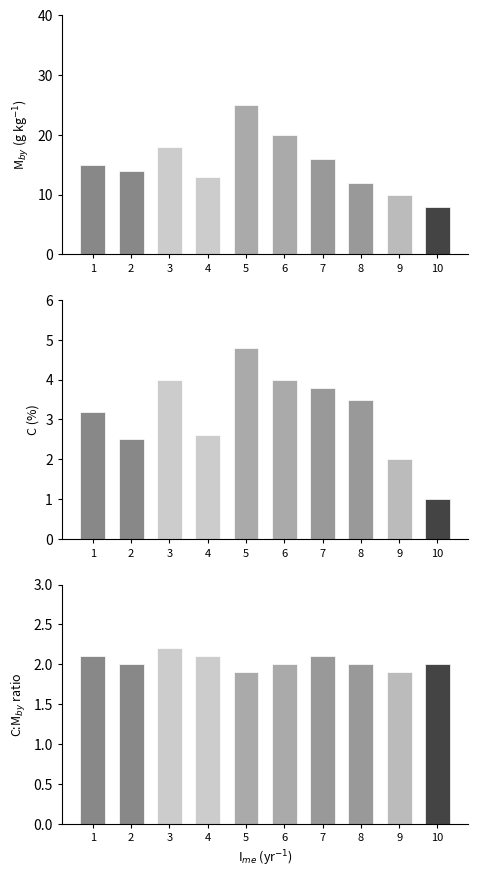

List the labels in order of value, smallest first.

5, 9, 2, 6, 8, 10, 1, 4, 7, 3